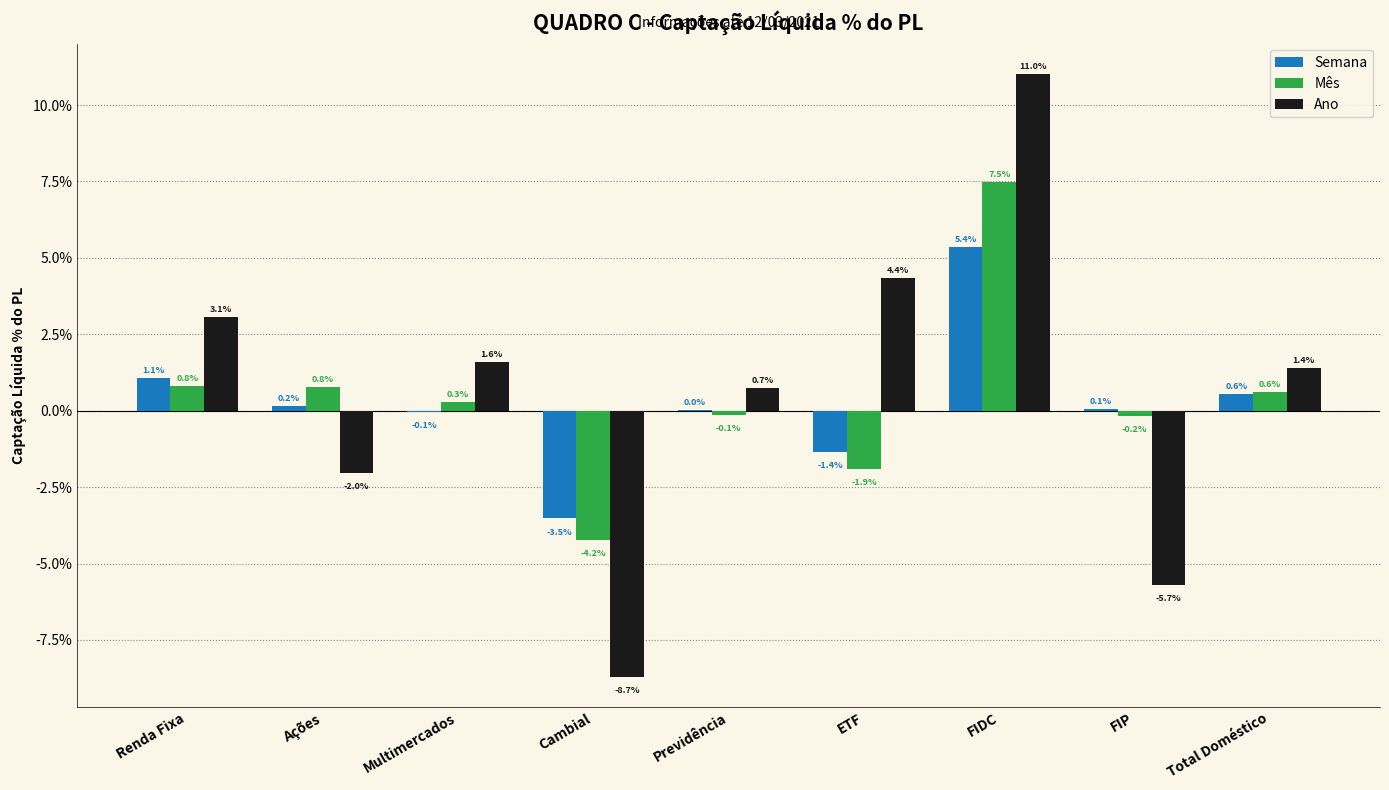

The value of Semana at Total Doméstico is 0.6. True or false?

True